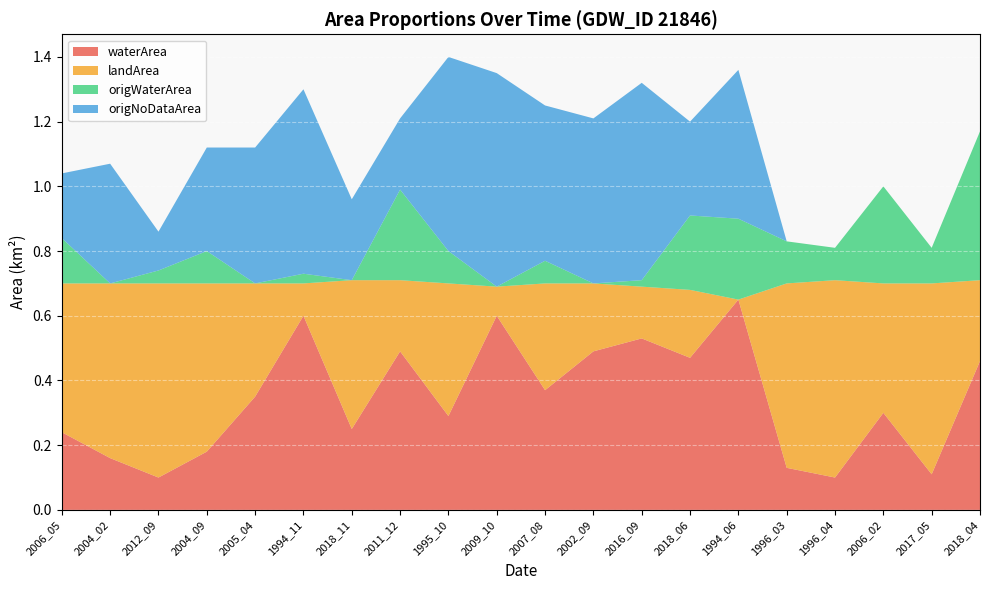

Reading right to left, list all the values displayed in this chart.

waterArea: 0.5	0.1	0.3	0.1	0.1	0.7	0.5	0.5	0.5	0.4	0.6	0.3	0.5	0.2	0.6	0.3	0.2	0.1	0.2	0.2
landArea: 0.2	0.6	0.4	0.6	0.6	0.0	0.2	0.2	0.2	0.3	0.1	0.4	0.2	0.5	0.1	0.3	0.5	0.6	0.5	0.5
origWaterArea: 0.5	0.1	0.3	0.1	0.1	0.2	0.2	0.0	0.0	0.1	0.0	0.1	0.3	0.0	0.0	0.0	0.1	0.0	0.0	0.1
origNoDataArea: 0.0	0.0	0.0	0.0	0.0	0.5	0.3	0.6	0.5	0.5	0.7	0.6	0.2	0.2	0.6	0.4	0.3	0.1	0.4	0.2